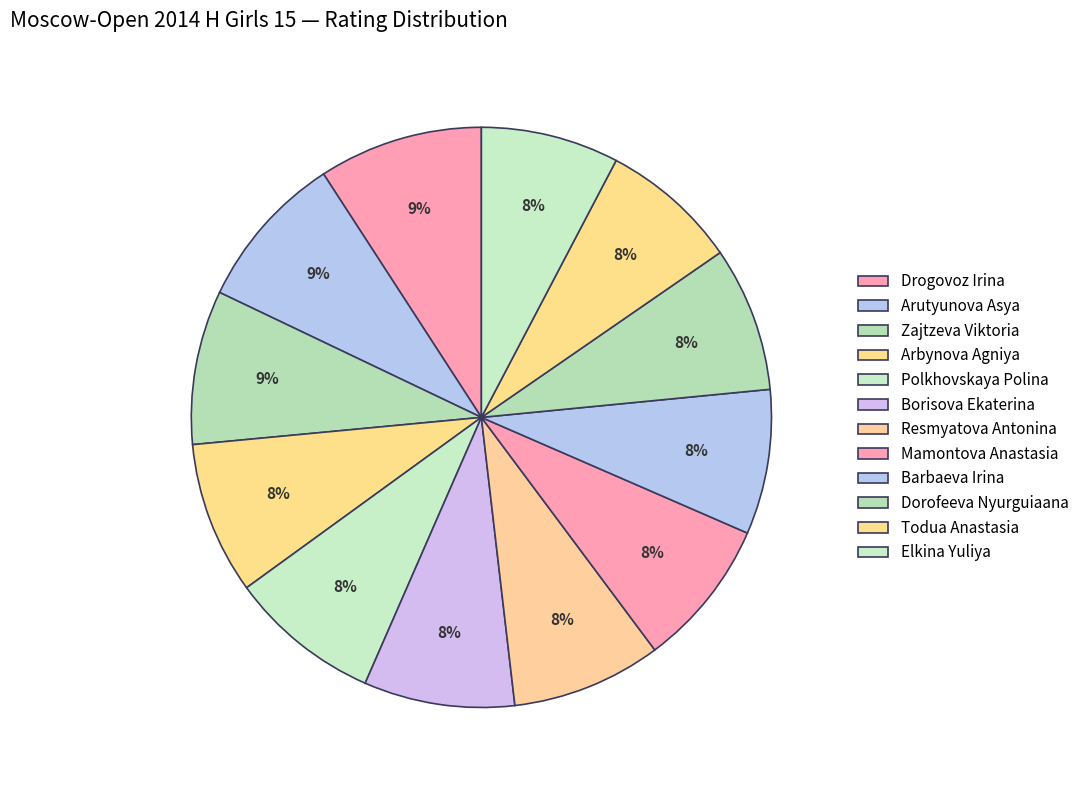

What percentage is the Zajtzeva Viktoria slice, to the nearest percent?

9%